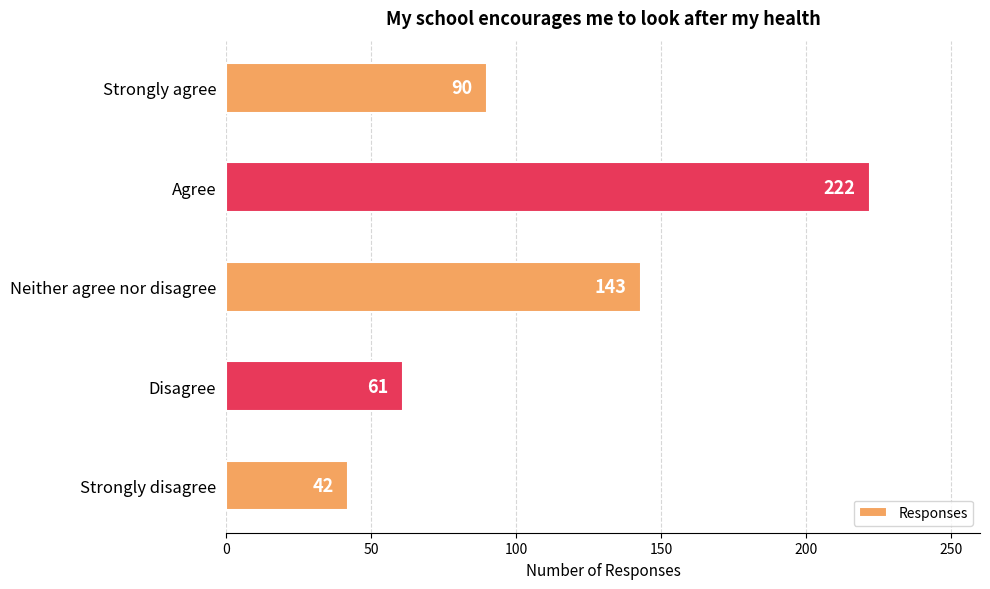

How many bars are there in total?

5